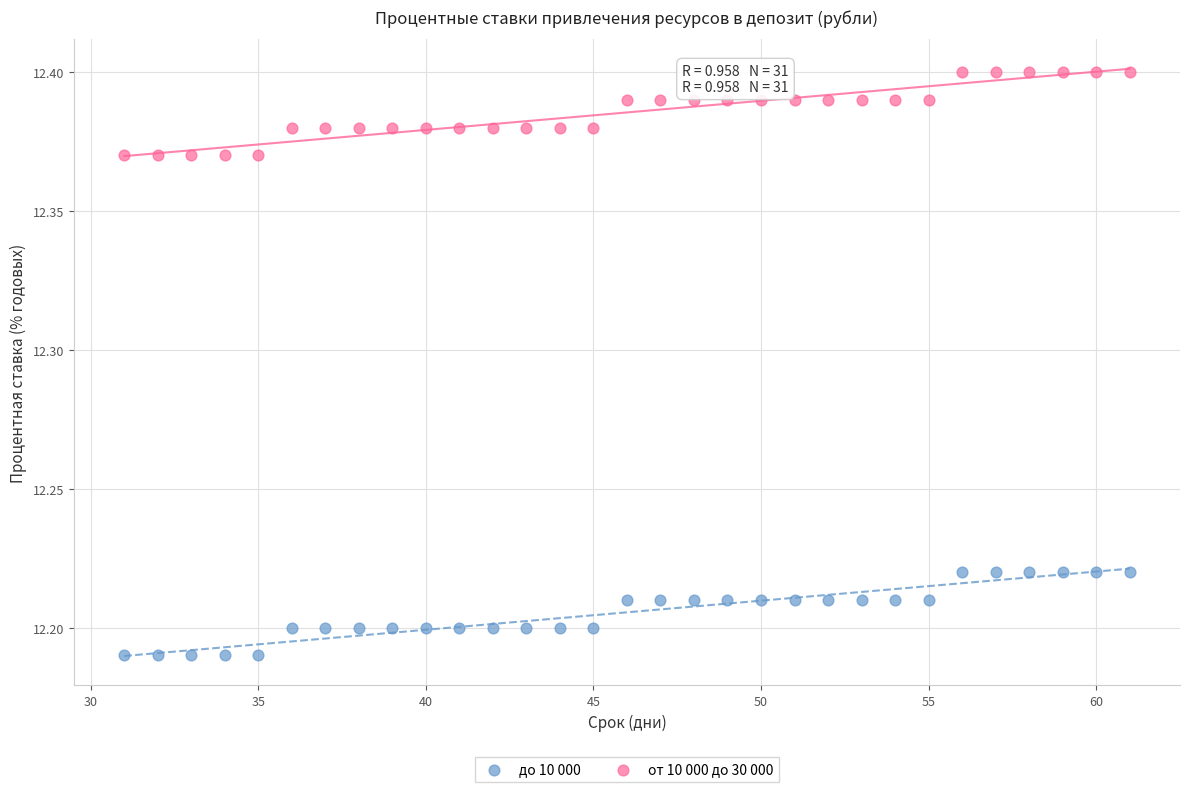

Which series contains the lowest Y value?

до 10 000